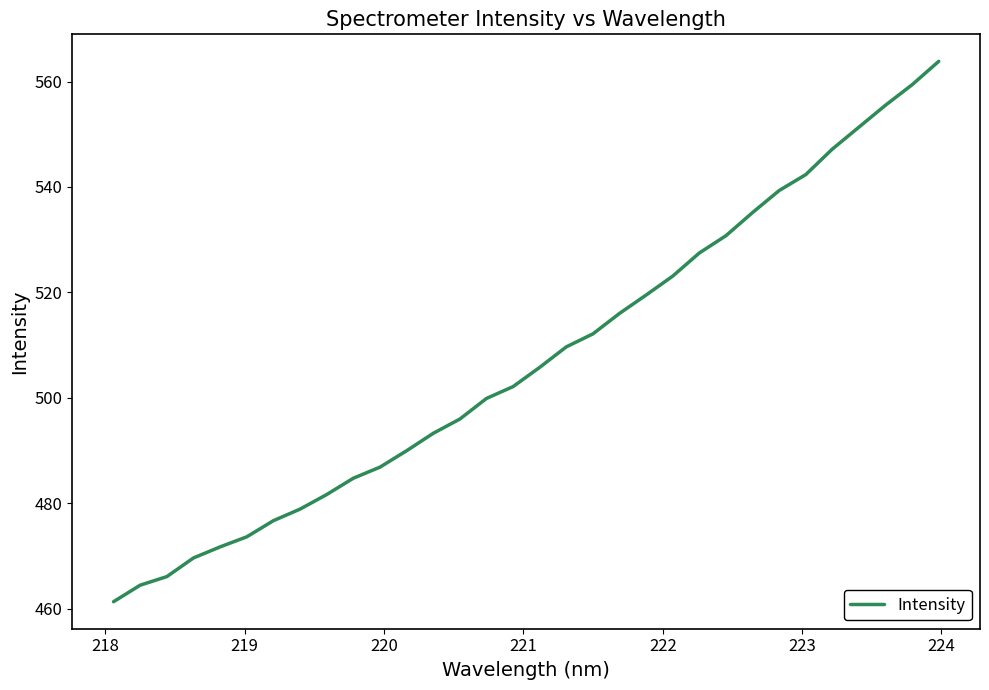

What is the maximum value shown in the chart?

563.8